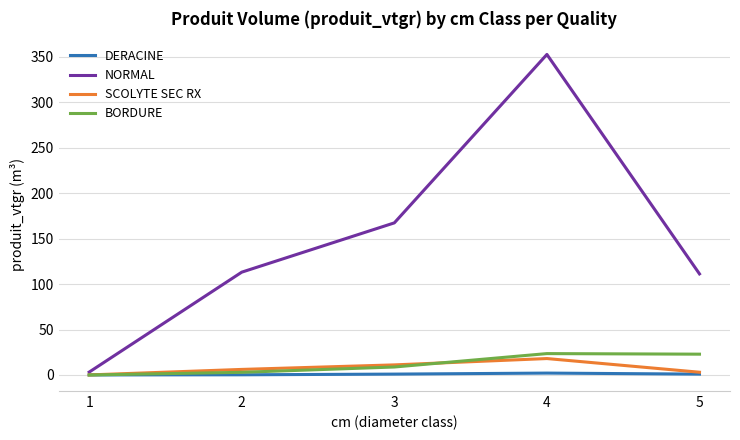

The value of SCOLYTE SEC RX at 3 is 11.1. True or false?

True